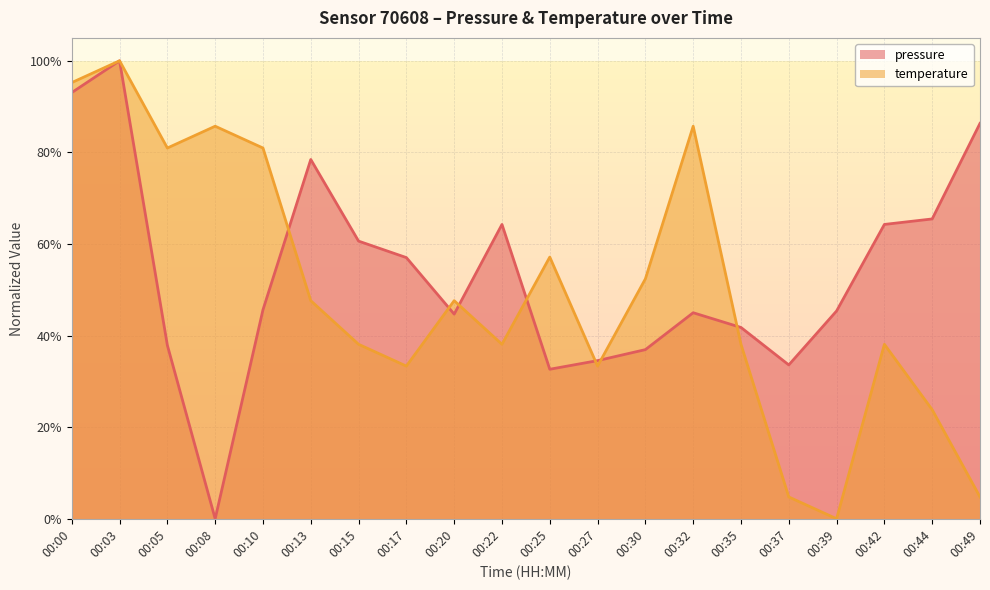

Which label corresponds to the largest value in the chart?

00:03